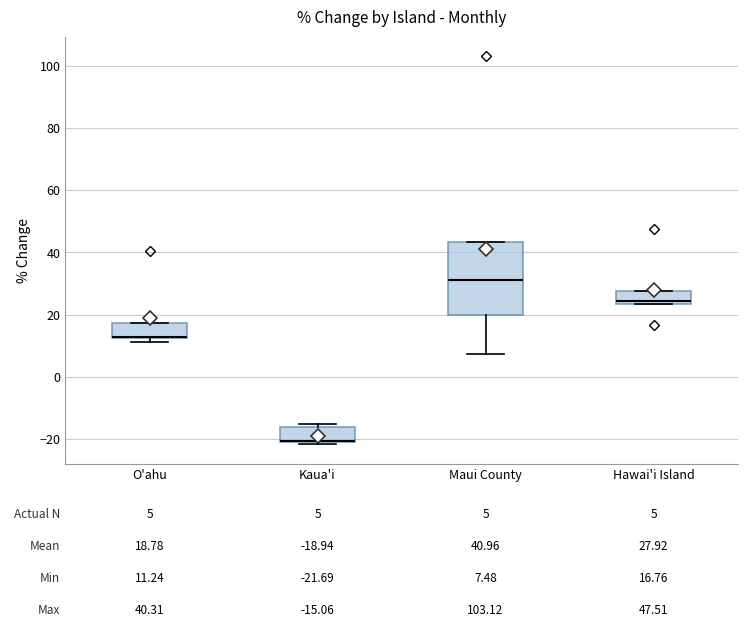

Comparing the boxes themselves (not the whiskers), which one is the tallest?

Maui County